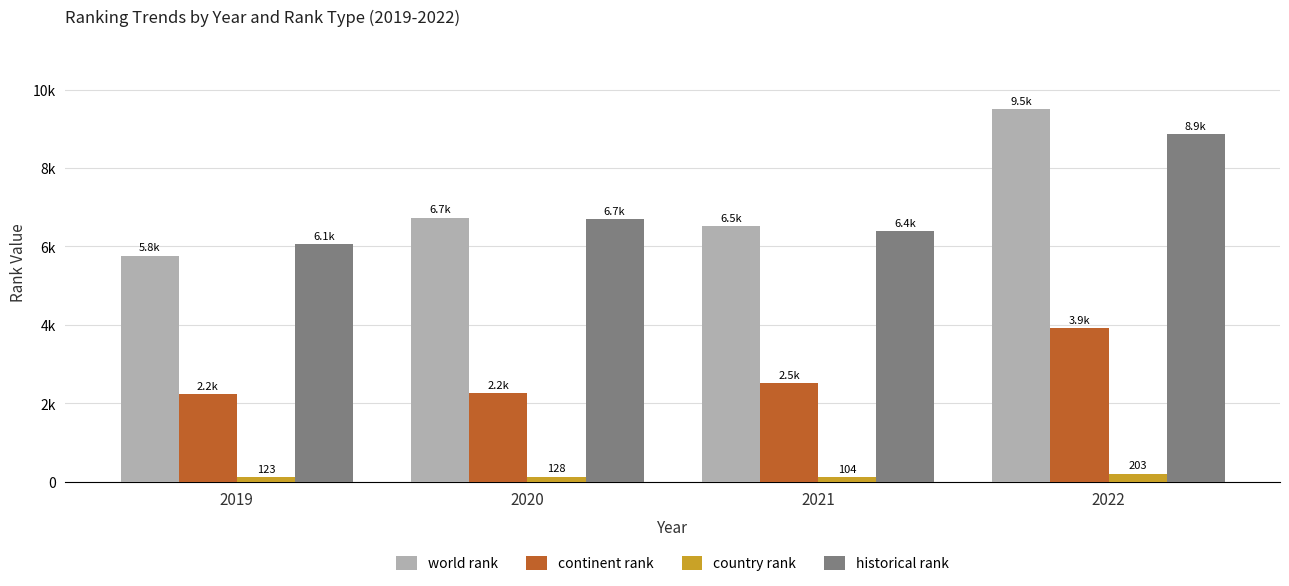

The value of continent rank at 2022 is 3911.0. True or false?

True